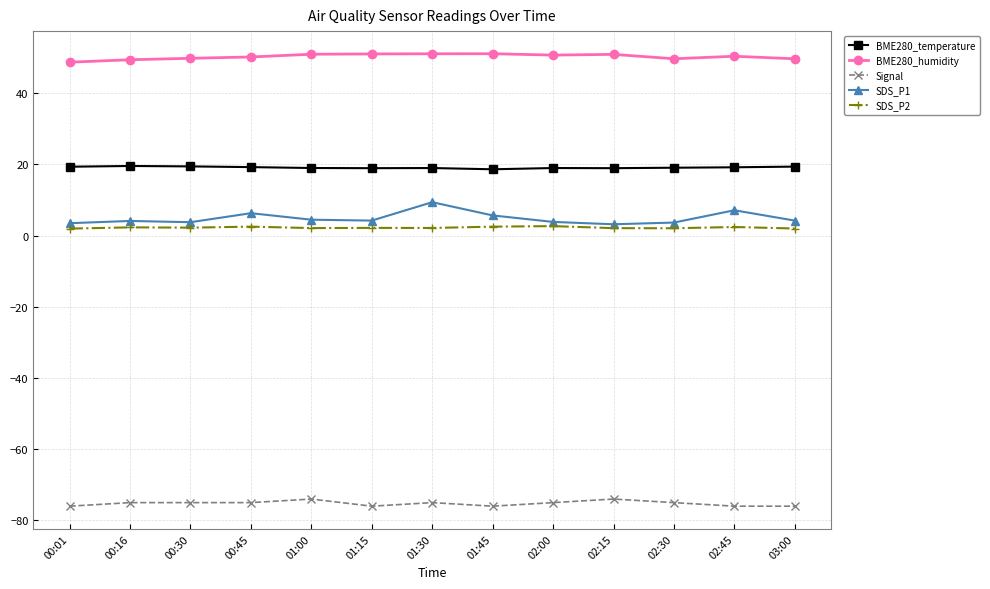

What is the label of the 10th point from the right?

00:45